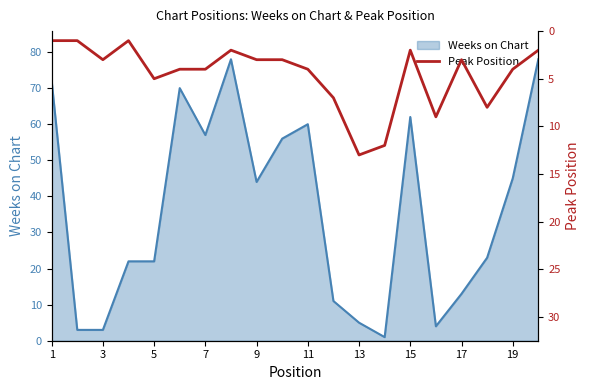

The value of Weeks on Chart at 7 is 57. True or false?

True